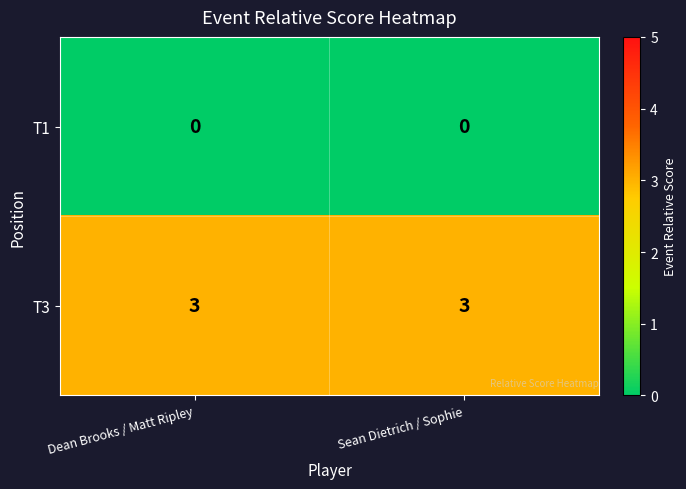

What value does the T3 series have at Sean Dietrich / Sophie?

3